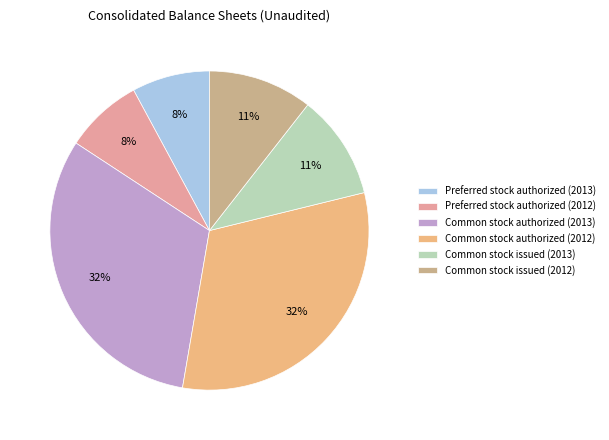

Is the sum of Common stock authorized (2012) and Common stock issued (2013) greater than half?

No